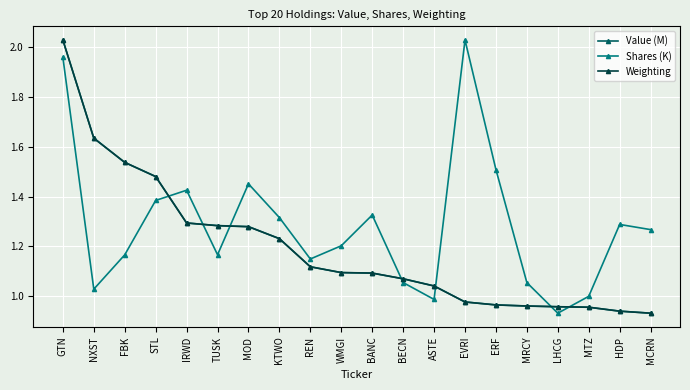

Which series has the largest total across all categories?

Shares (K)